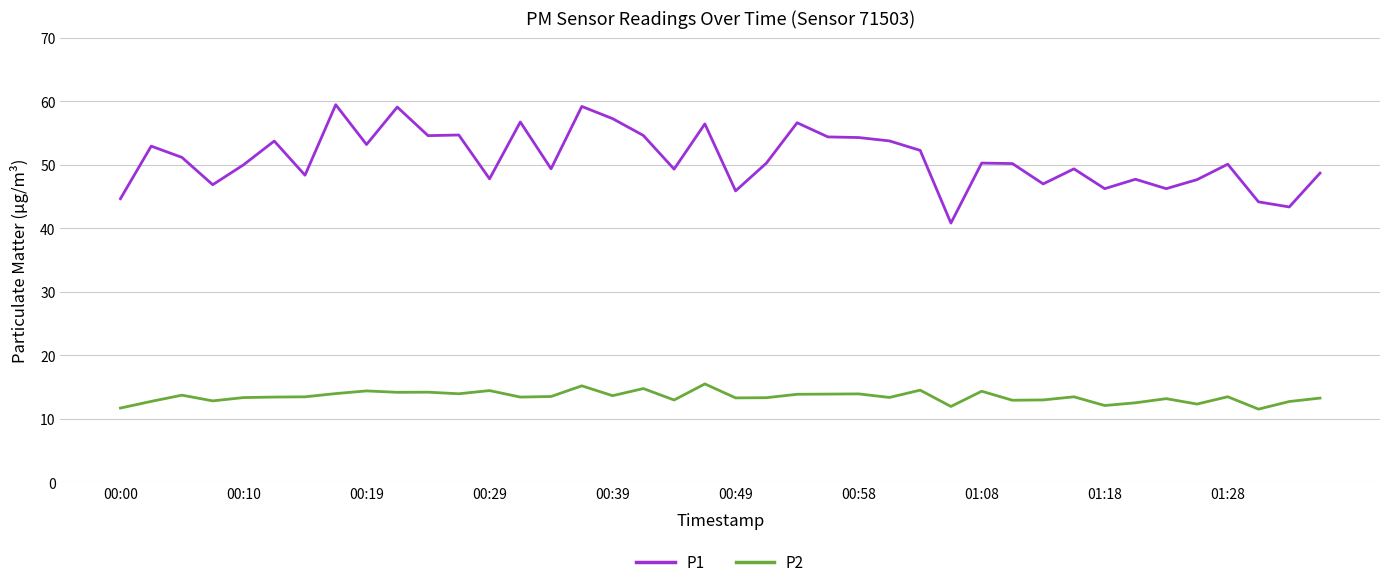

How many categories are shown in the chart?

40